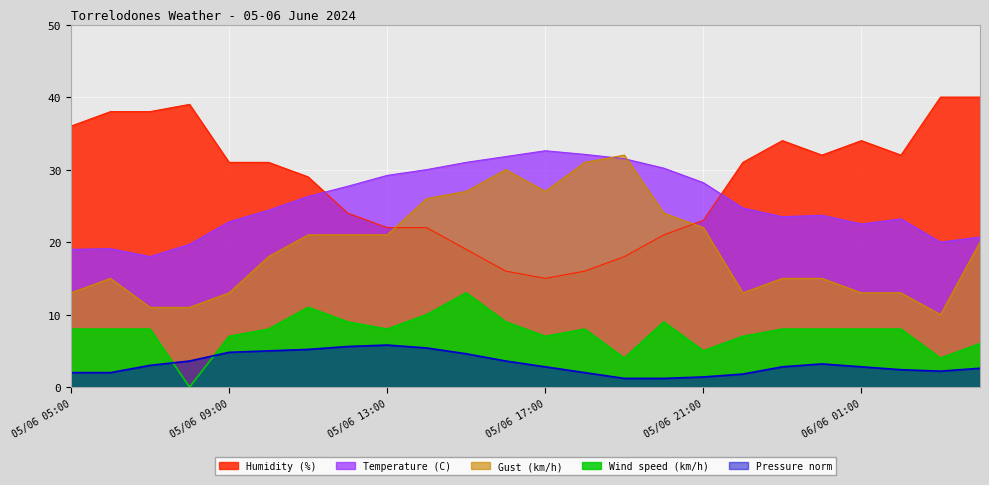

What are all the series names shown in the legend?

Humidity (%), Temperature (C), Gust (km/h), Wind speed (km/h), Pressure norm